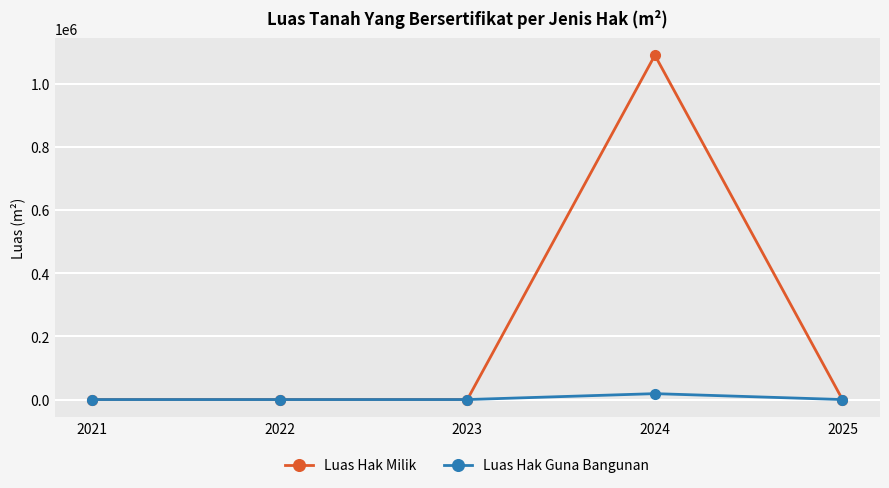

Which series has the widest spread of values?

Luas Hak Milik